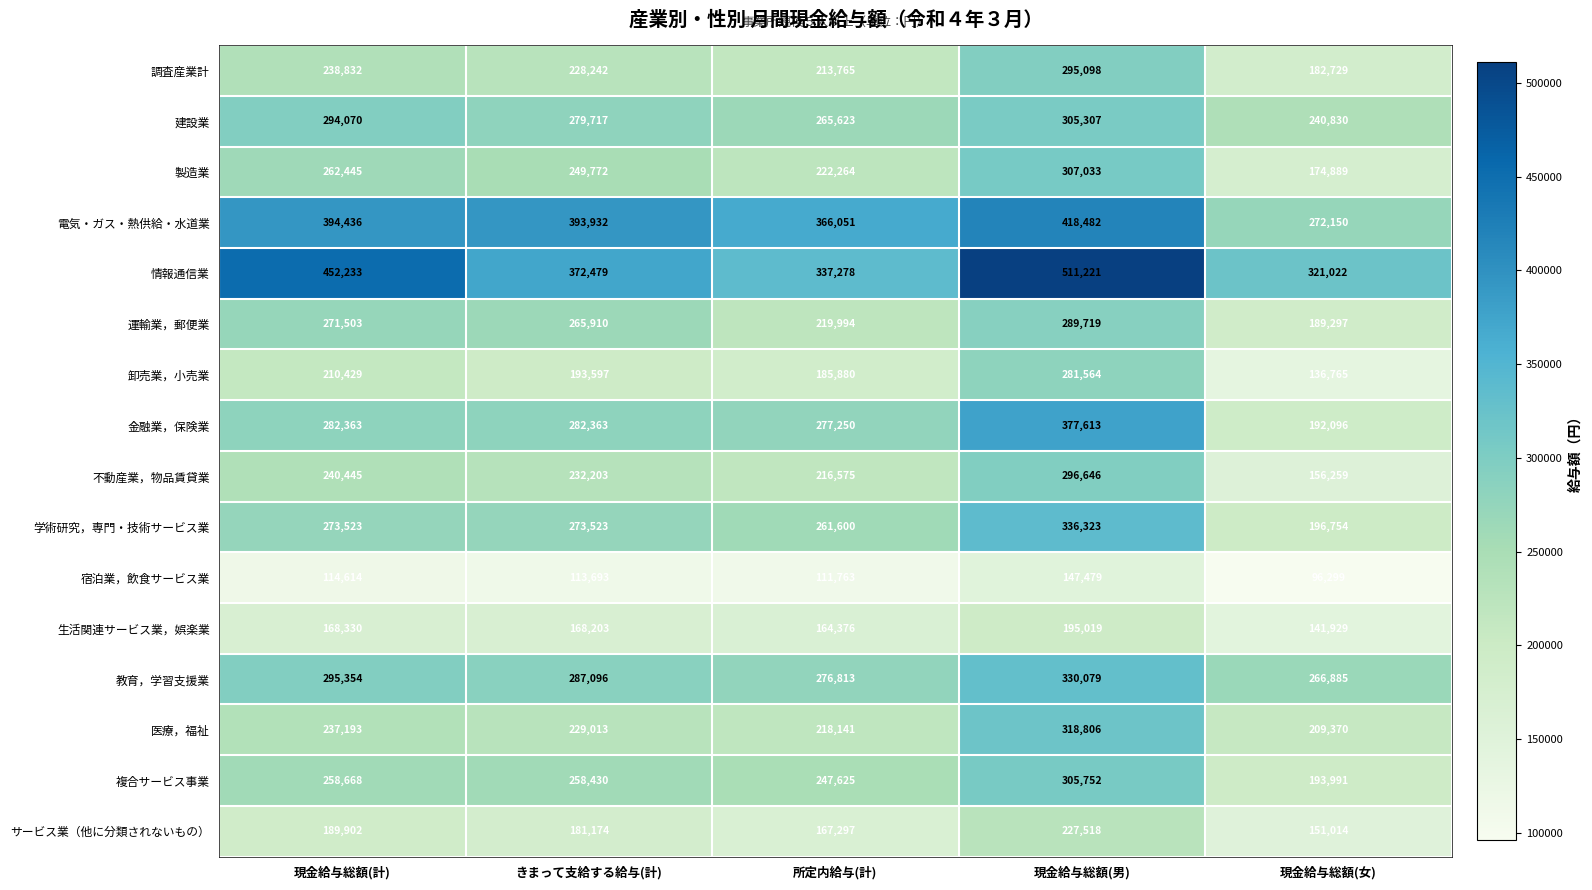

At how many categories does at least one series exceed 409370?

2